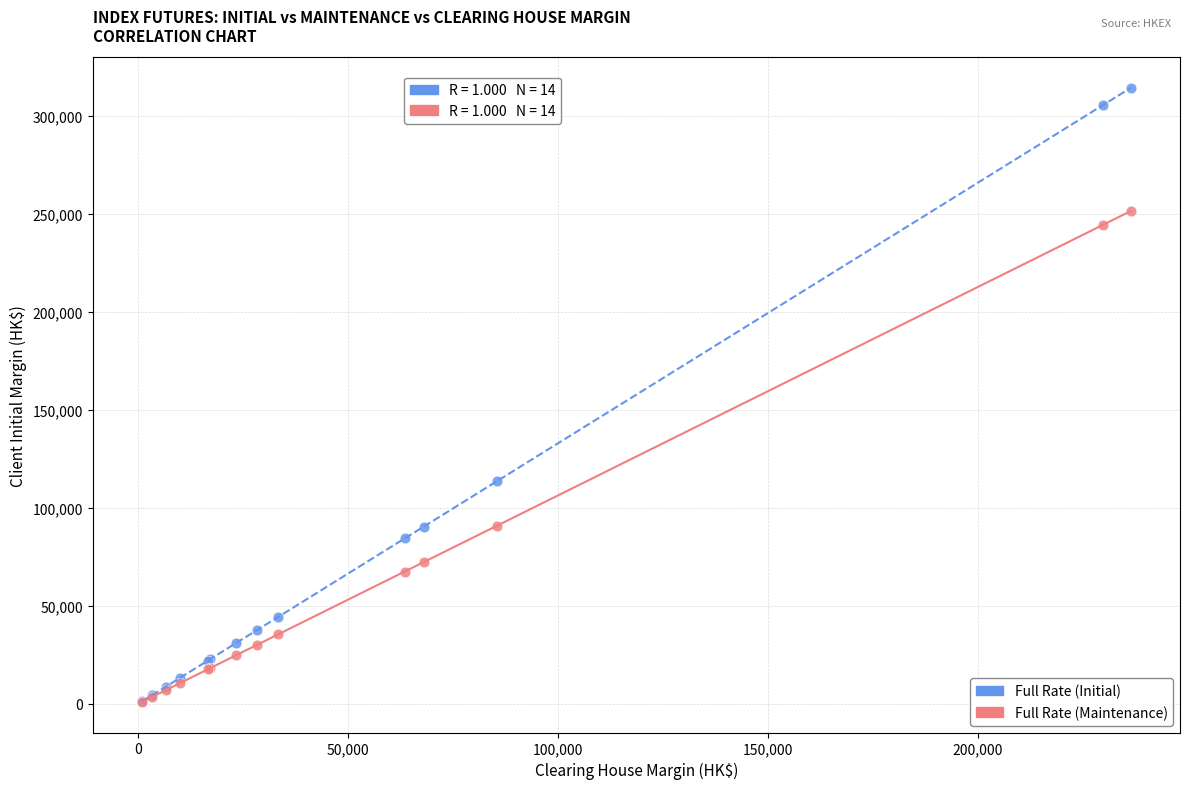

In the Full Rate (Maintenance) series, what Y value is closest to 126258?

90972